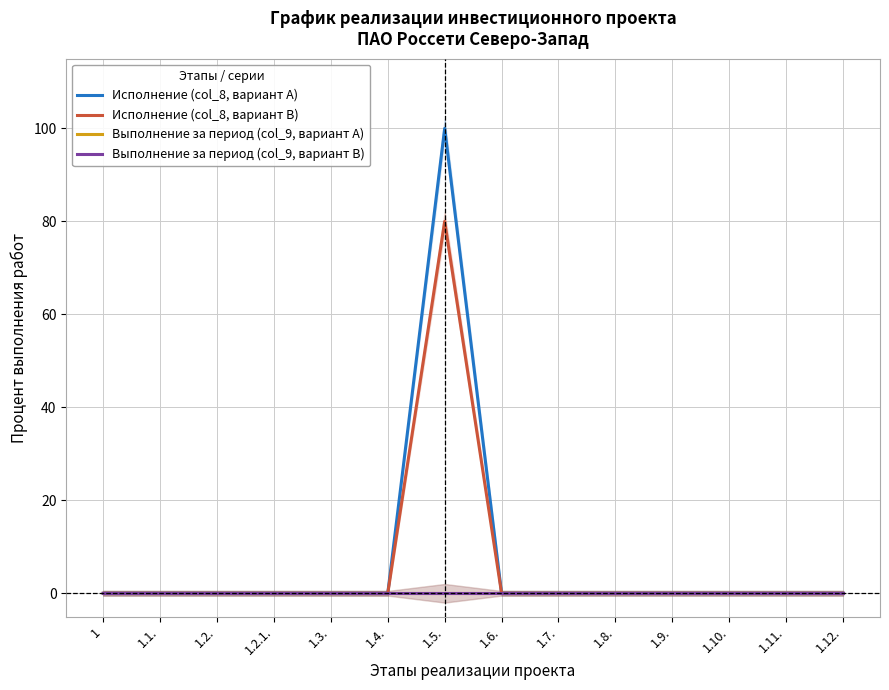

True or false: Выполнение за период (col_9, вариант A) and Исполнение (col_8, вариант A) intersect in this chart.

False